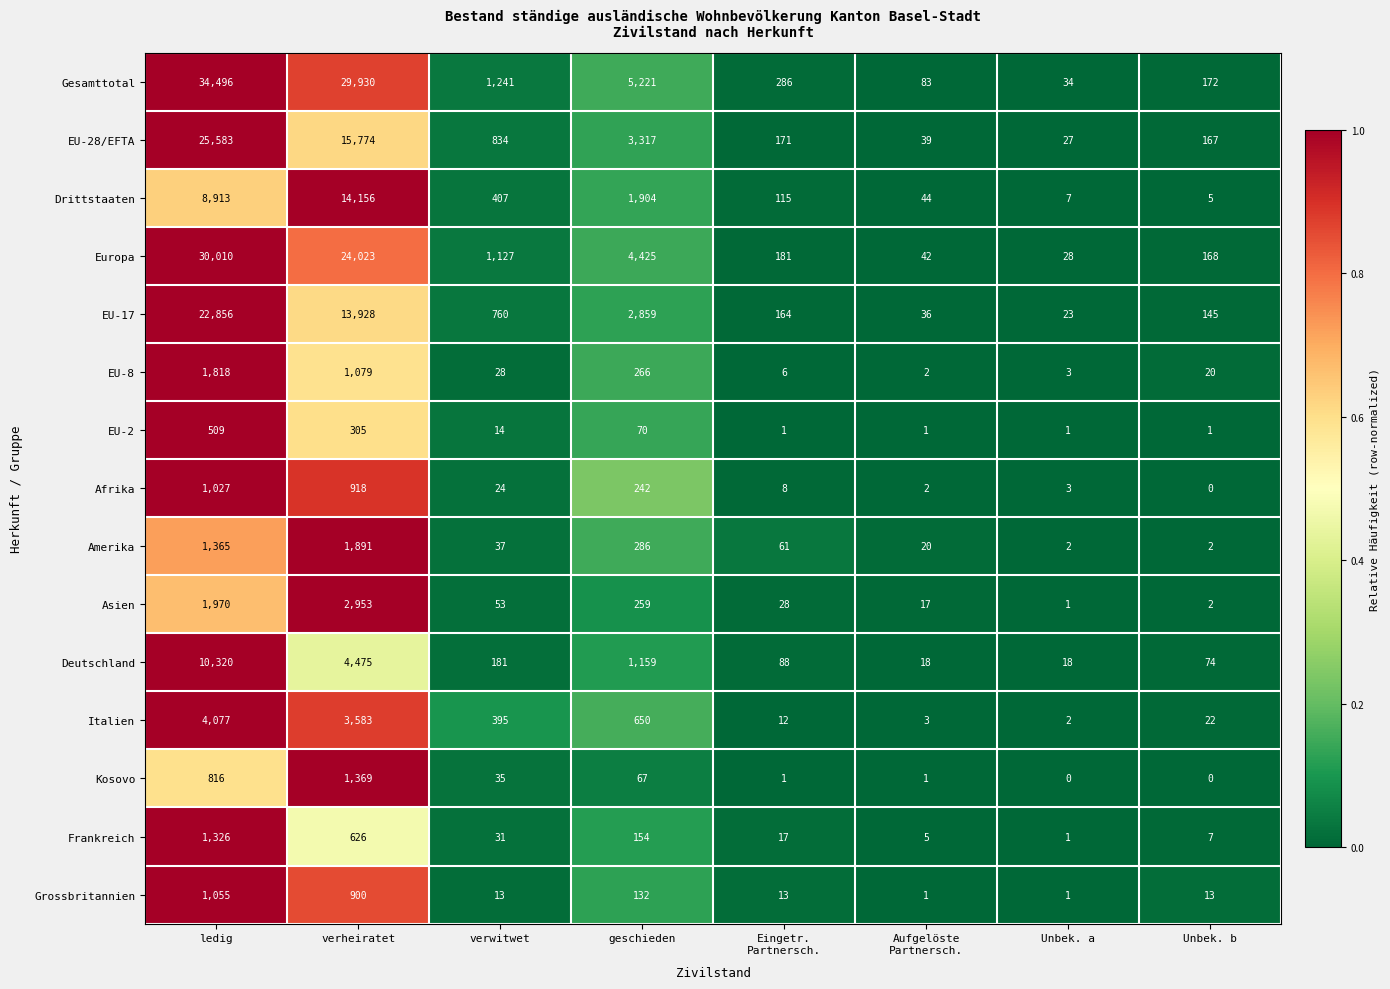

Which series has the largest total across all categories?

Gesamttotal